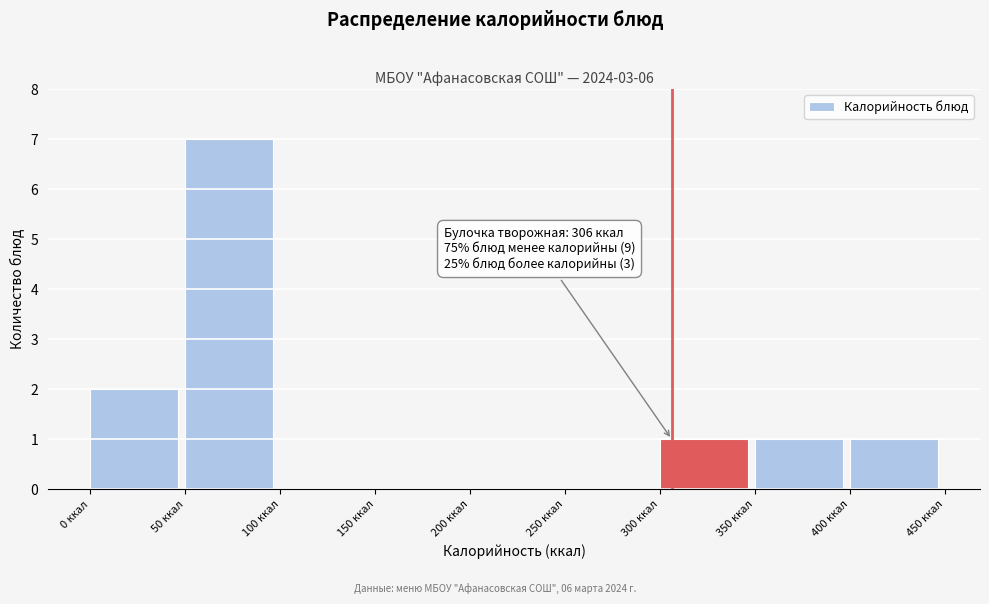

Over which range of the x-axis is the bar tallest?

50 to 100